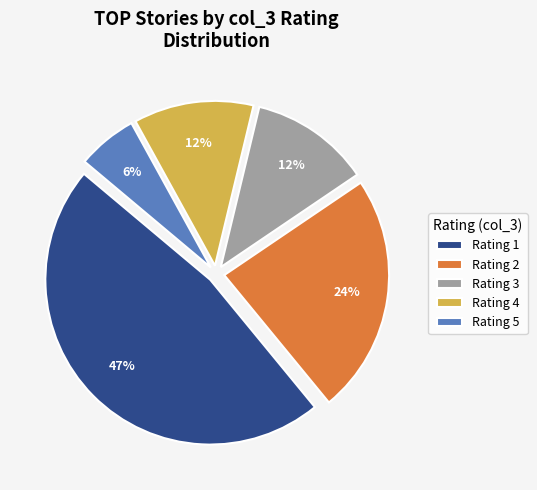

What is the smallest slice in the pie chart?

Rating 5